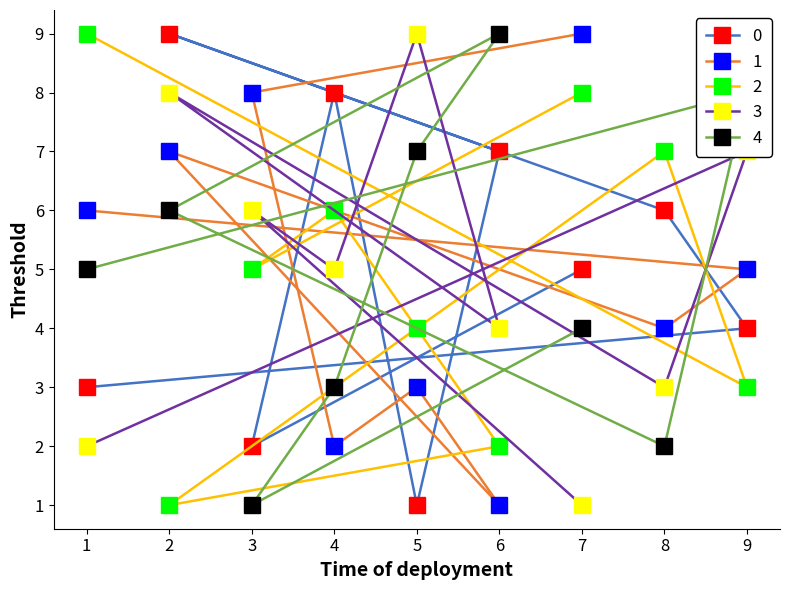

The value of 2 at 2 is 1. True or false?

True